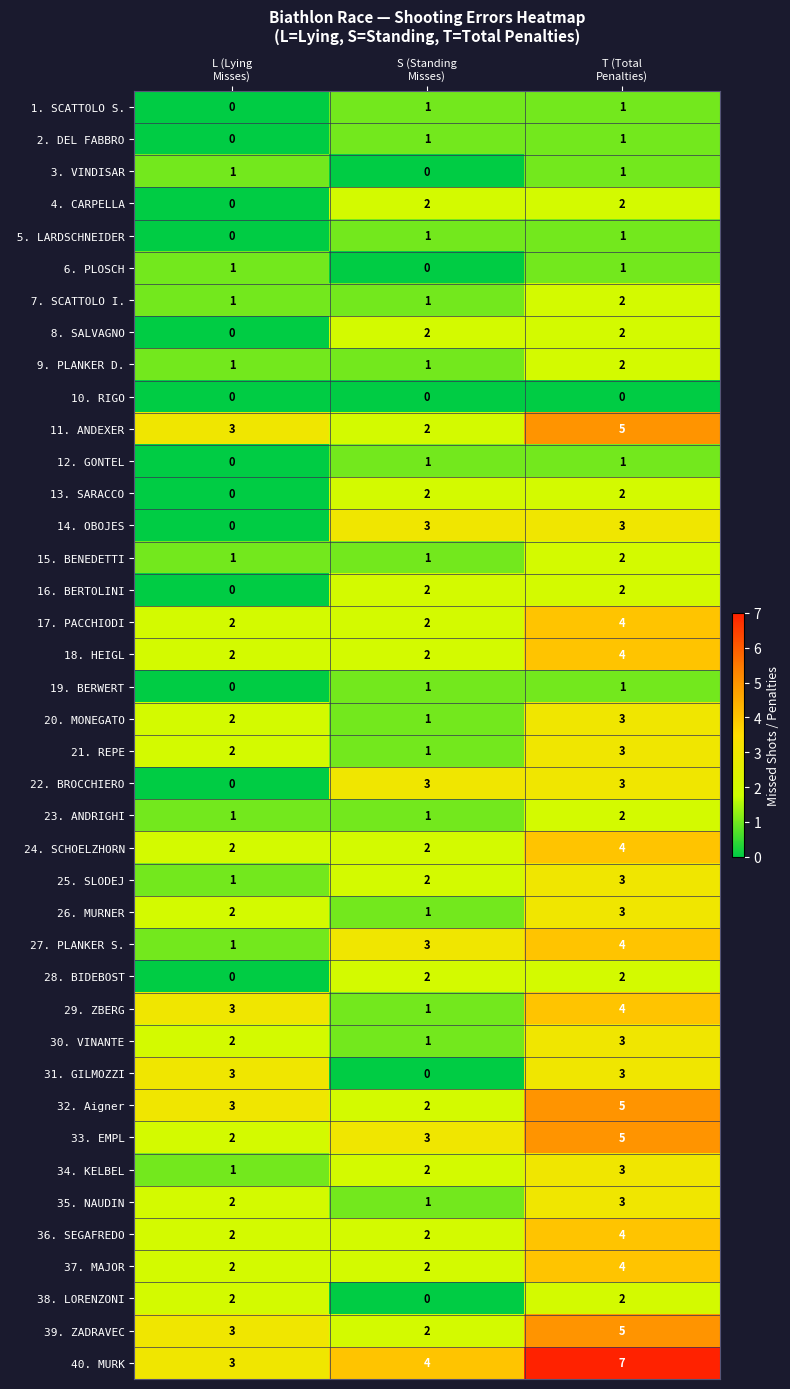

At how many categories does at least one series exceed 0?

3